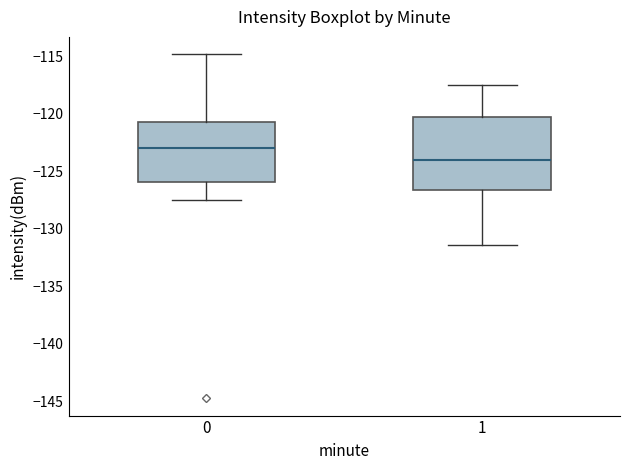

Where does the median line of the box at x = 1 sit on the y-axis? The values are not printed on the chart, so give them approximately, as read against the axis.

-124.0